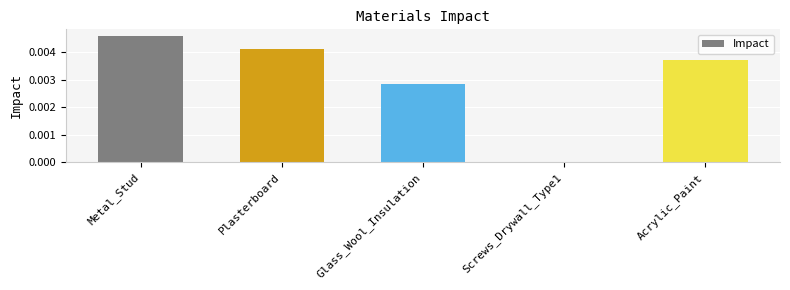

True or false: the data shows 0.0 at Glass_Wool_Insulation.

True